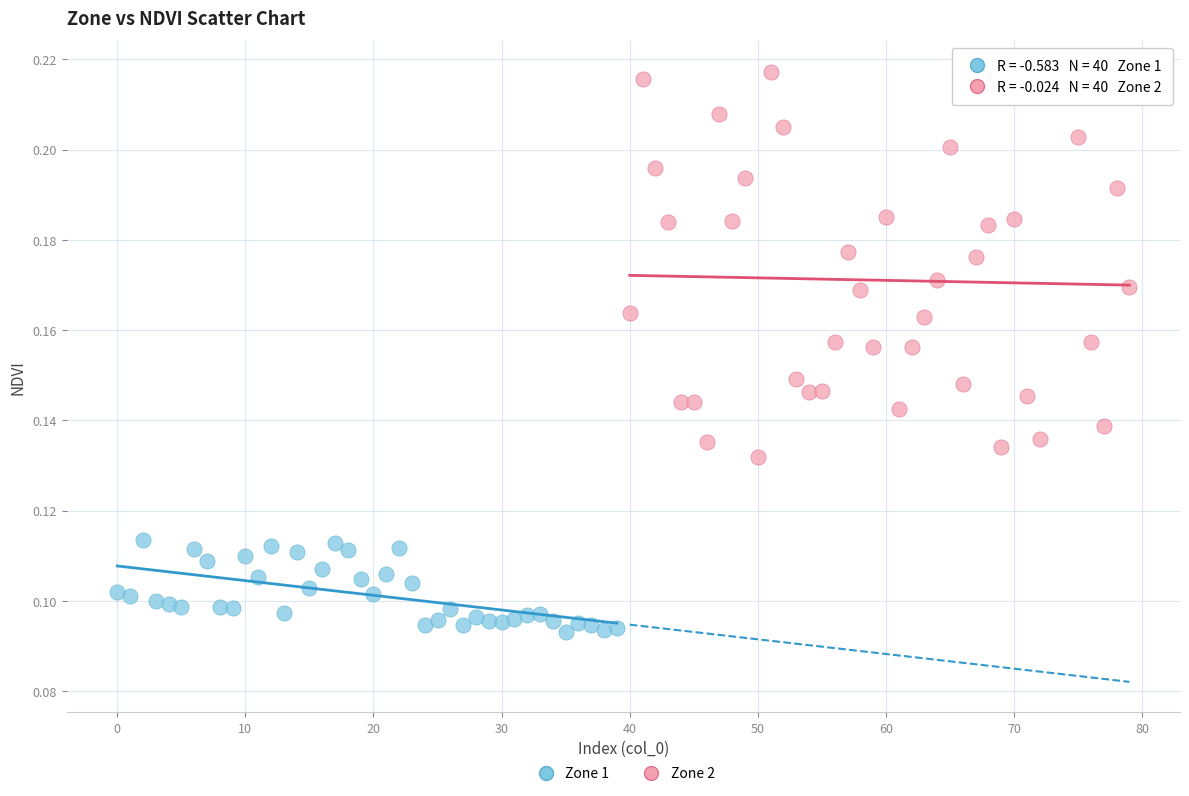

Which series reaches the maximum Y coordinate?

Zone 2